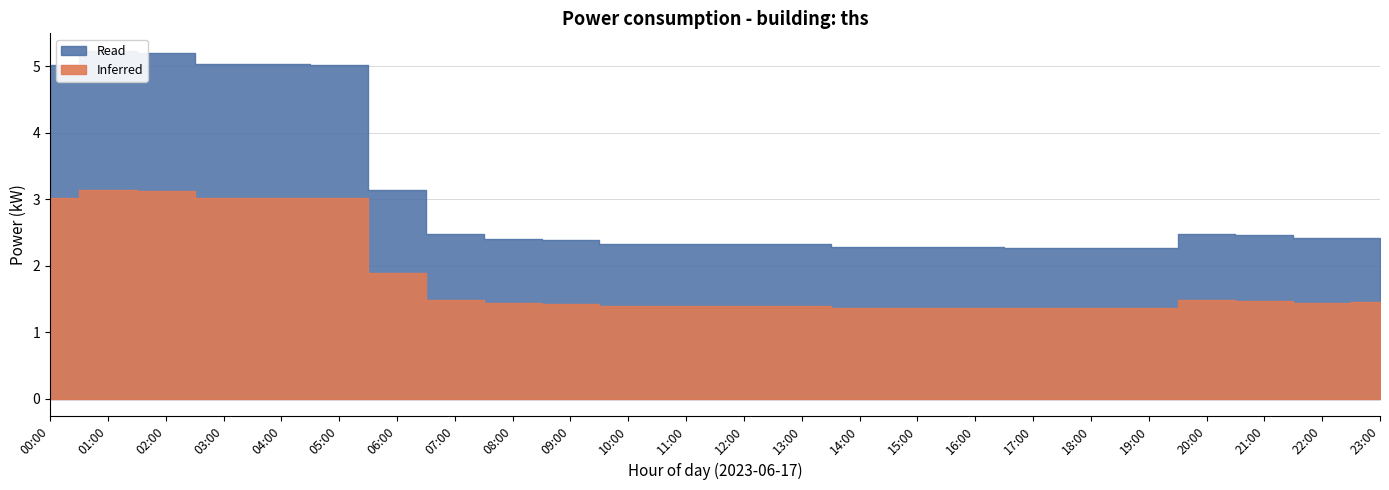

What are all the series names shown in the legend?

Read, Inferred